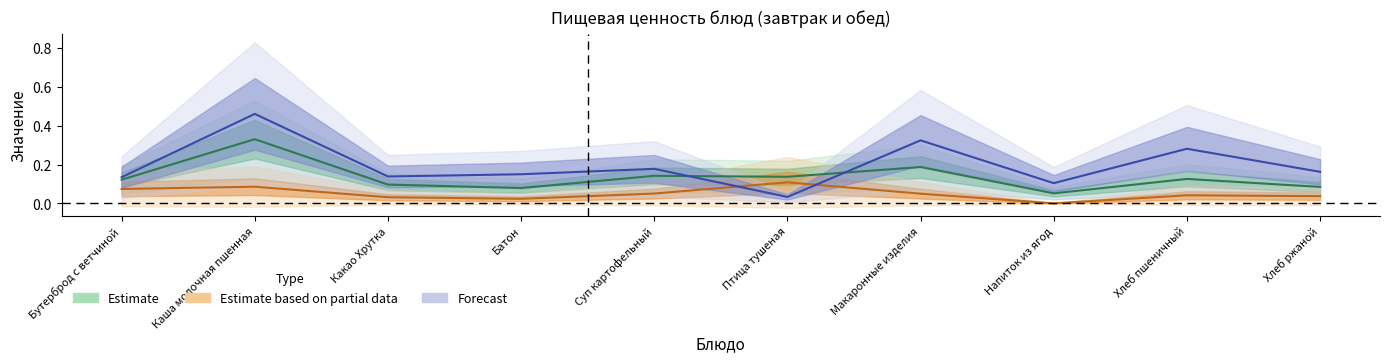

In Калорийность, how many points are lower than both neighbors (excluding endpoints)?

3